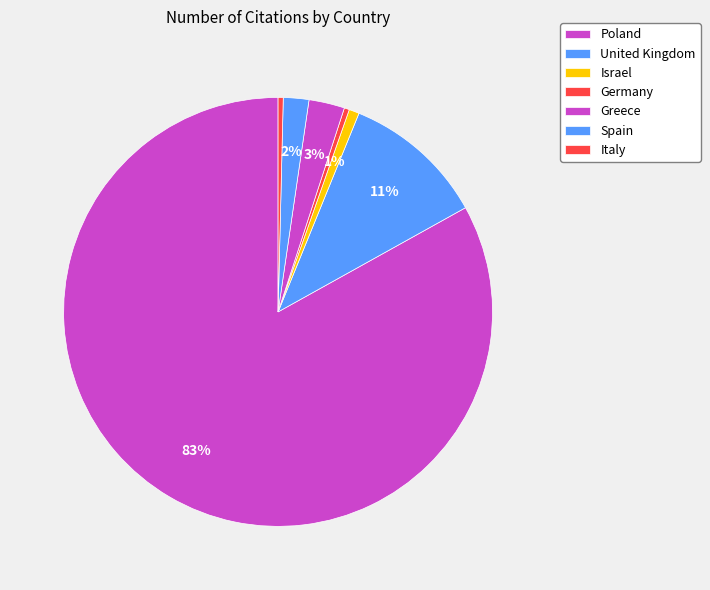

Does Israel account for over 50% of the chart?

No